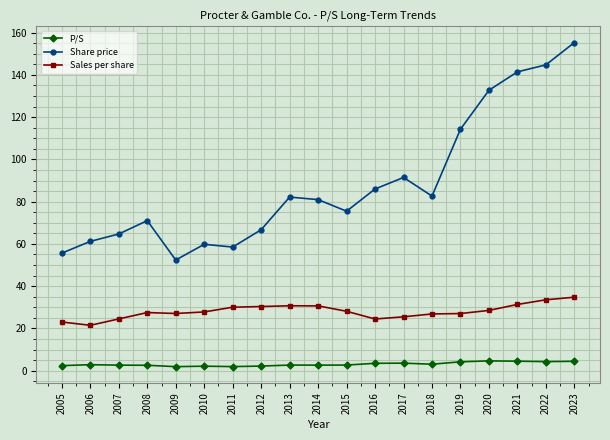

What is the value of the Sales per share point at the 14th from the left?

26.9